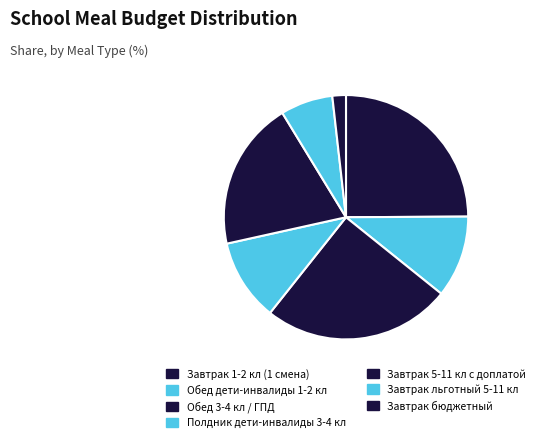

Is there a majority slice in this chart?

No